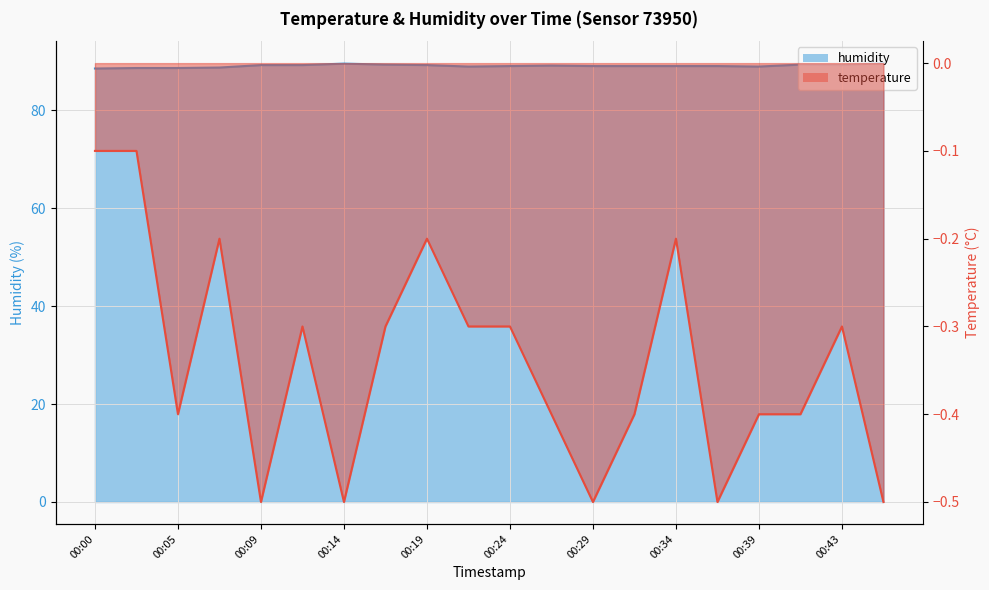

Where does the humidity series first go above 89?

00:09